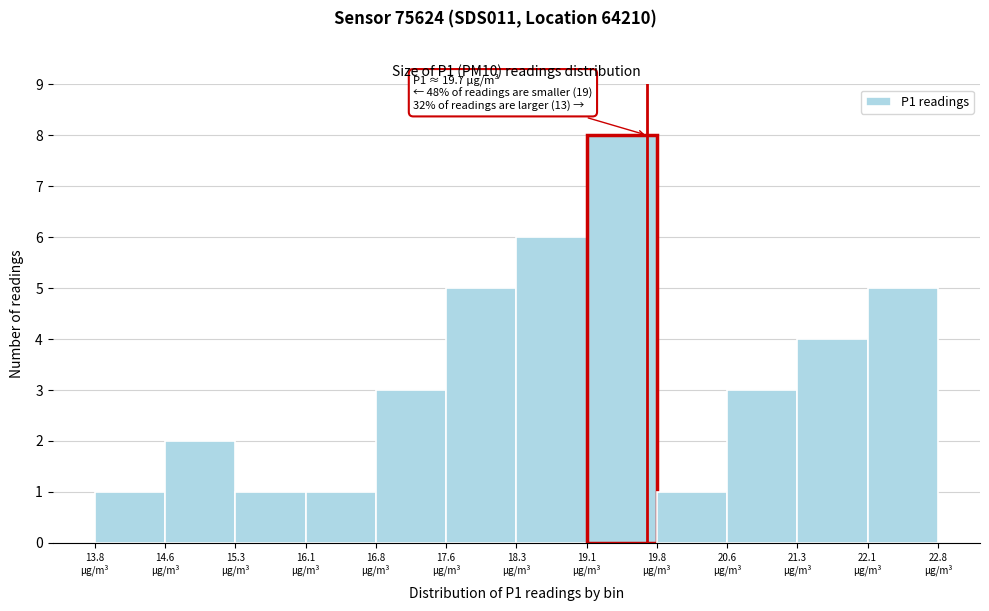

Over which range of the x-axis is the bar tallest?

19.05 to 19.80